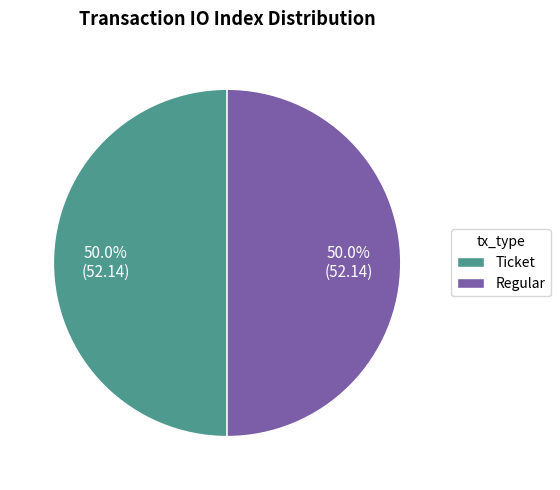

Approximately how many times larger is the value at Regular compared to Ticket?

1.0